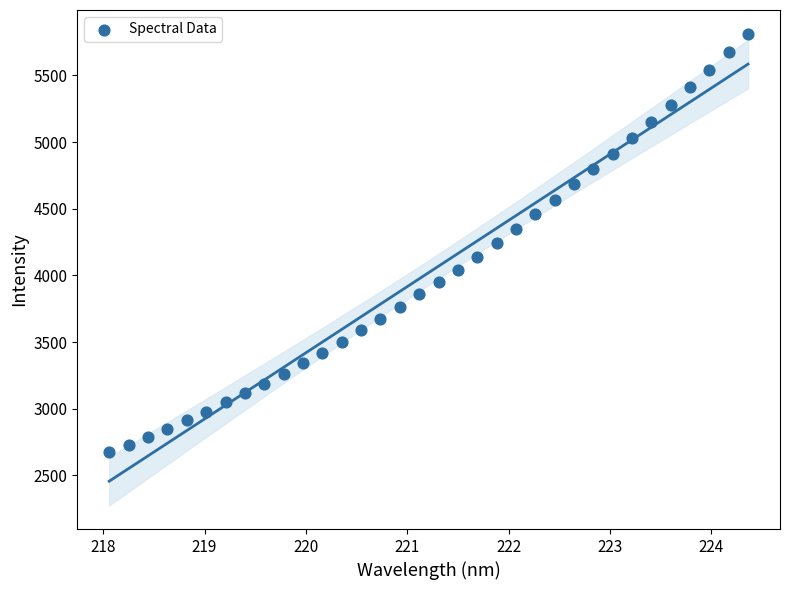

What is the range of Y values (max minus min)?

3139.8